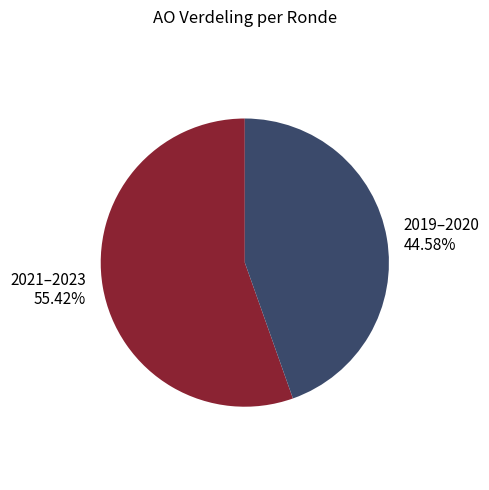

Do 2019–2020 44.58% and 2021–2023 55.42% together represent more than half of the pie?

Yes